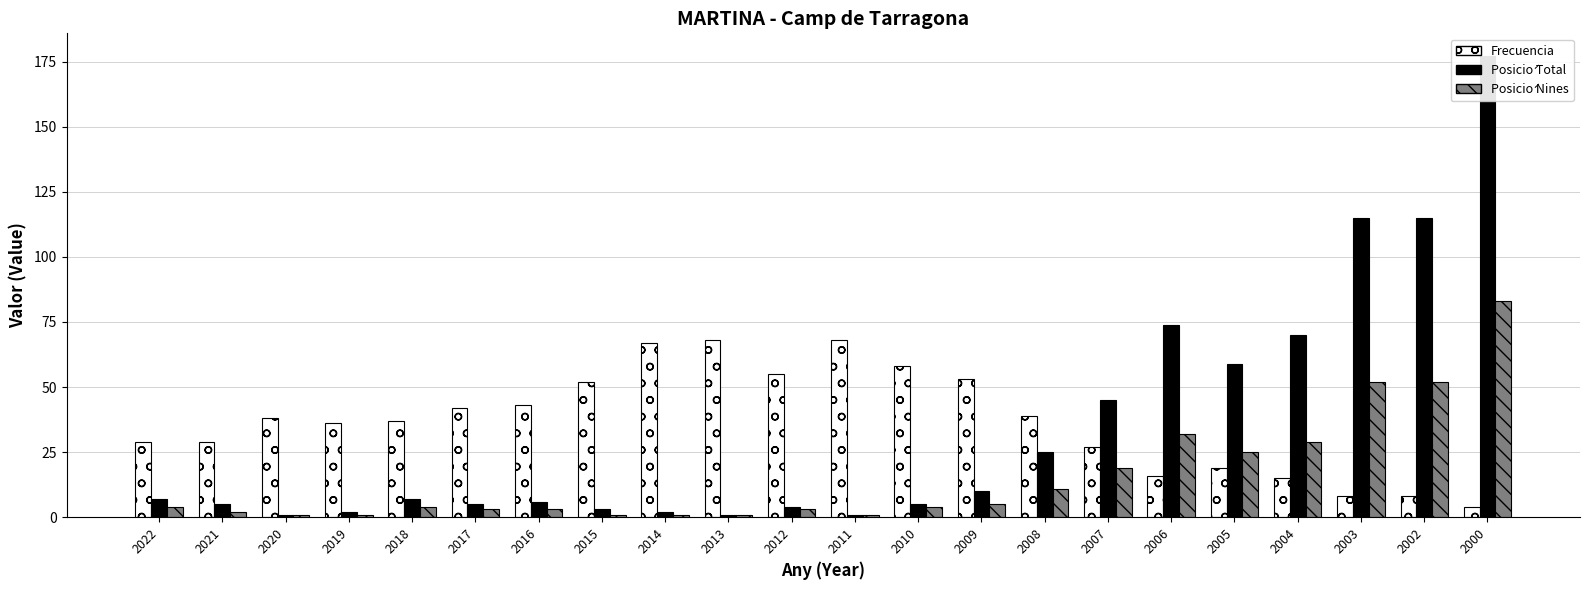

What is the difference between the maximum and minimum values in the Posicion_Ninas series?

82